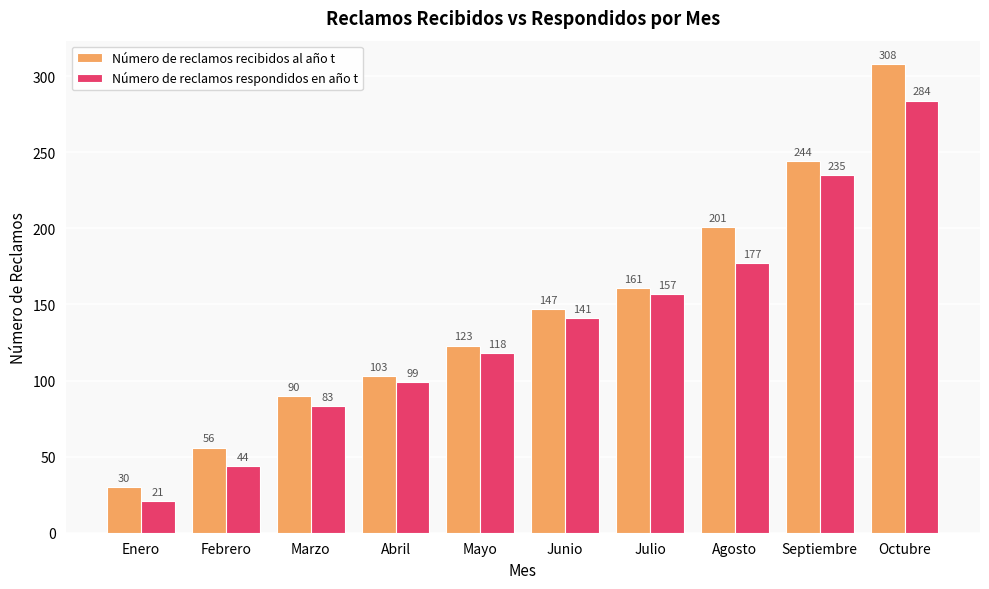

What is the spread (max minus min) of values at Marzo?

7